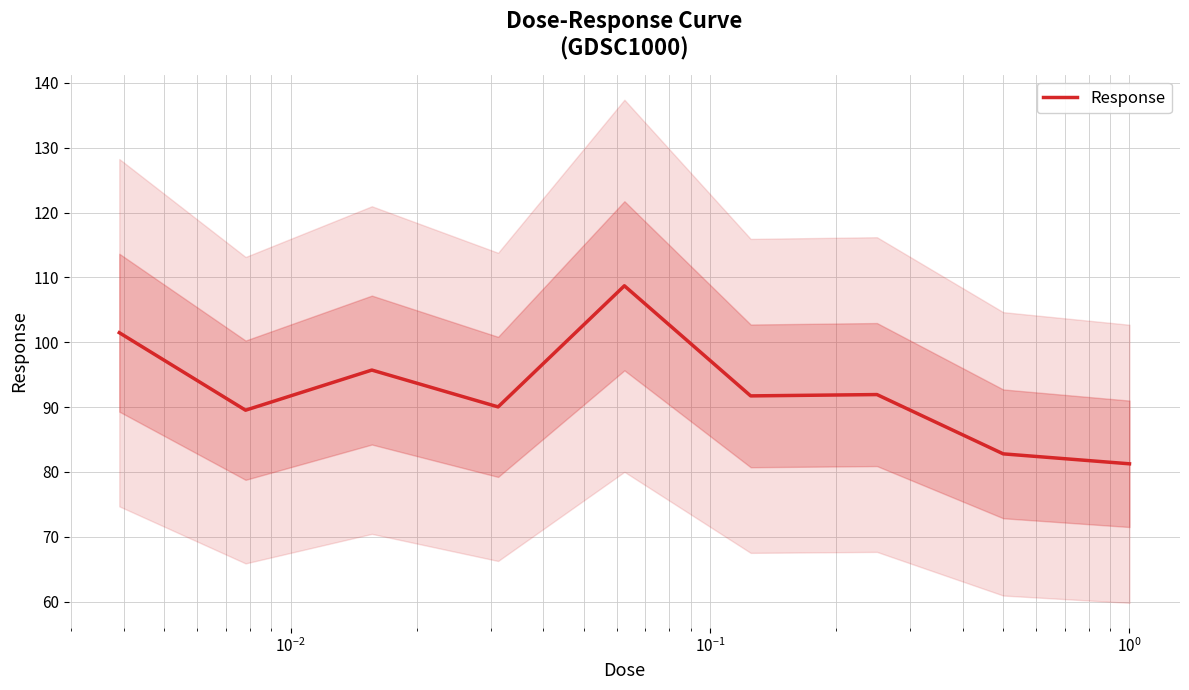

What is the lowest value of the Response series?

81.2